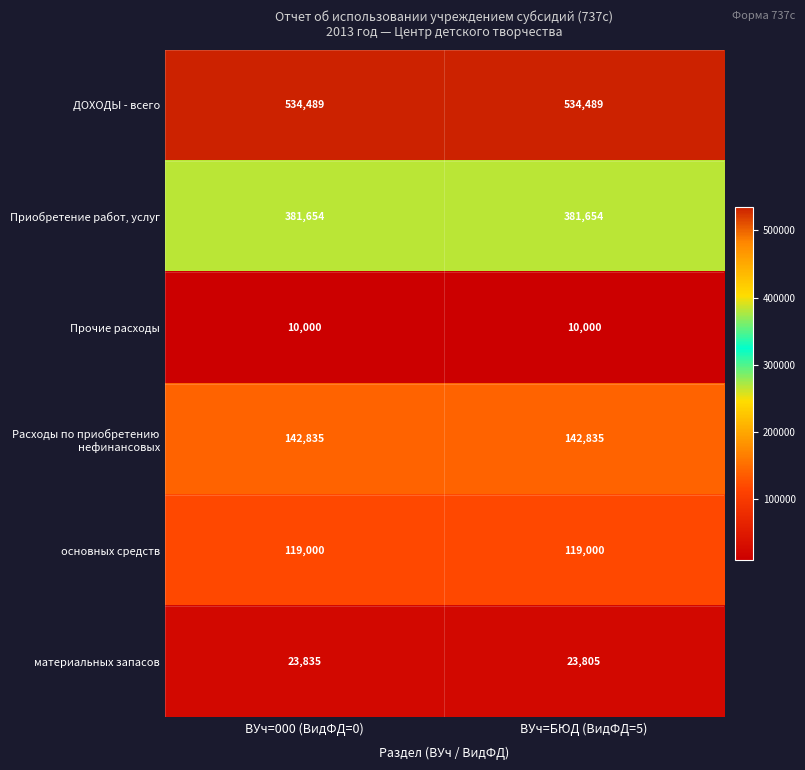

What is the average value of the материальных запасов series?

23820